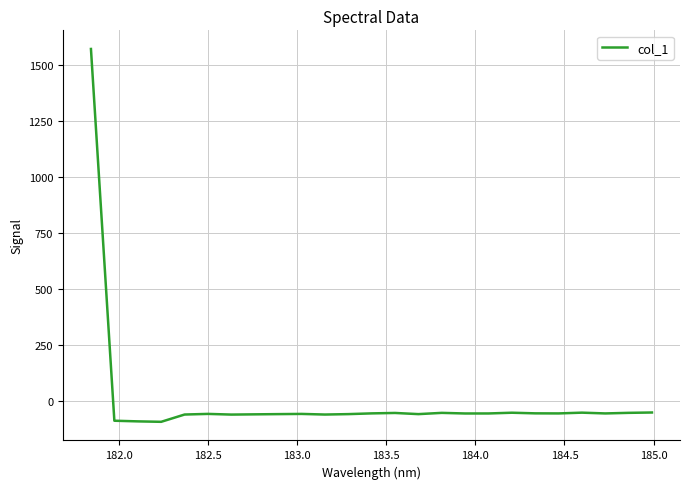

What is the difference between the maximum and minimum values?

1666.3